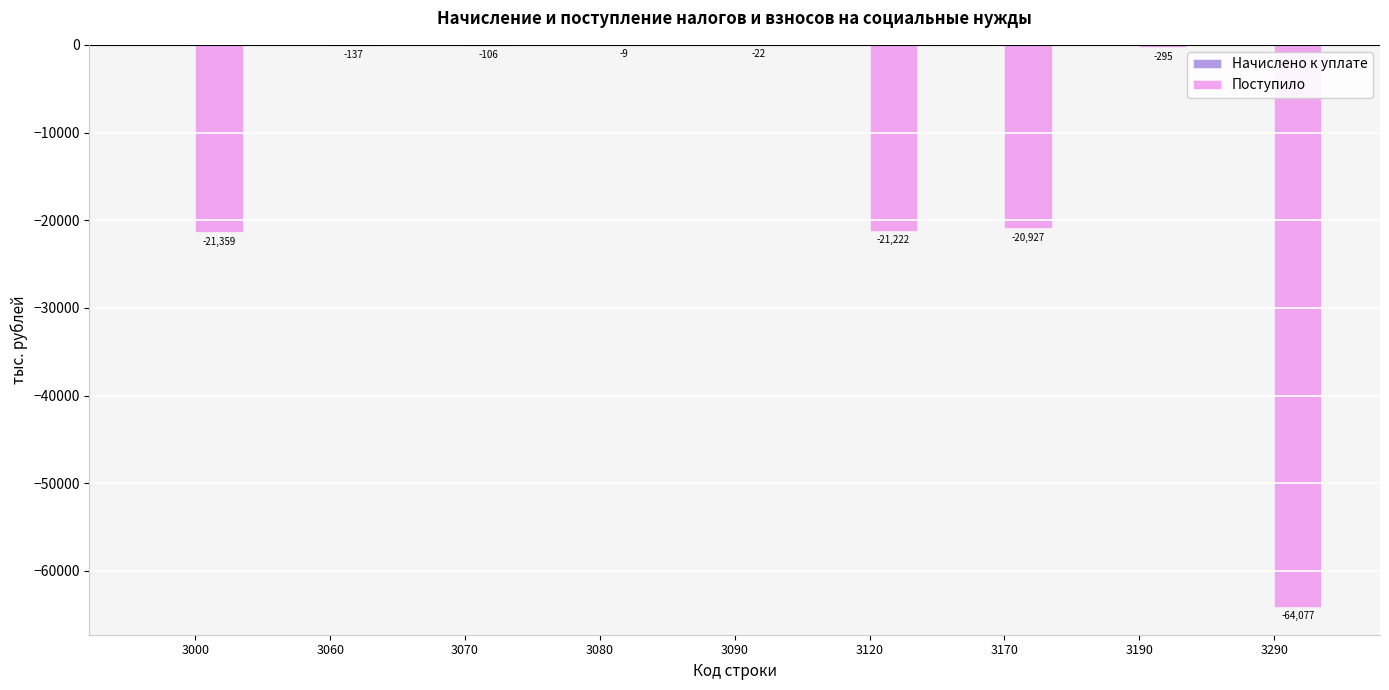

Is it true that the value at 3060 is -137?

True